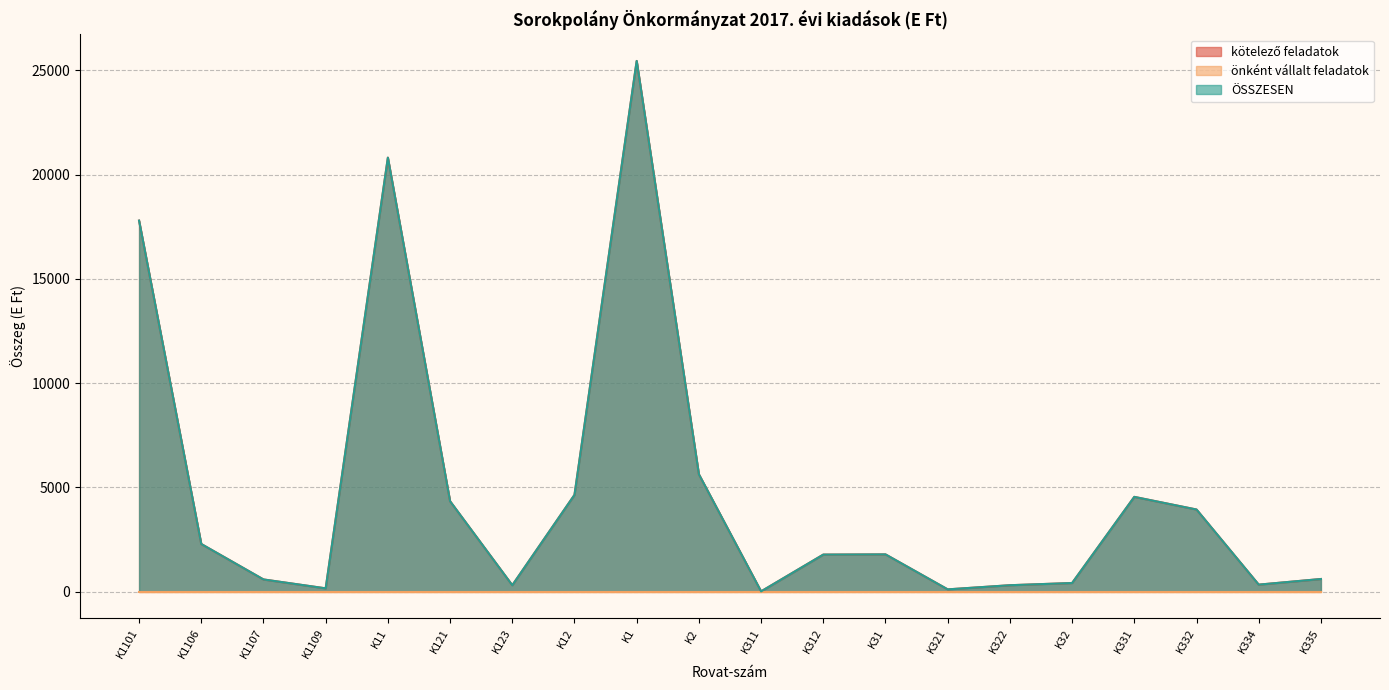

At how many categories does at least one series exceed 2299?

8